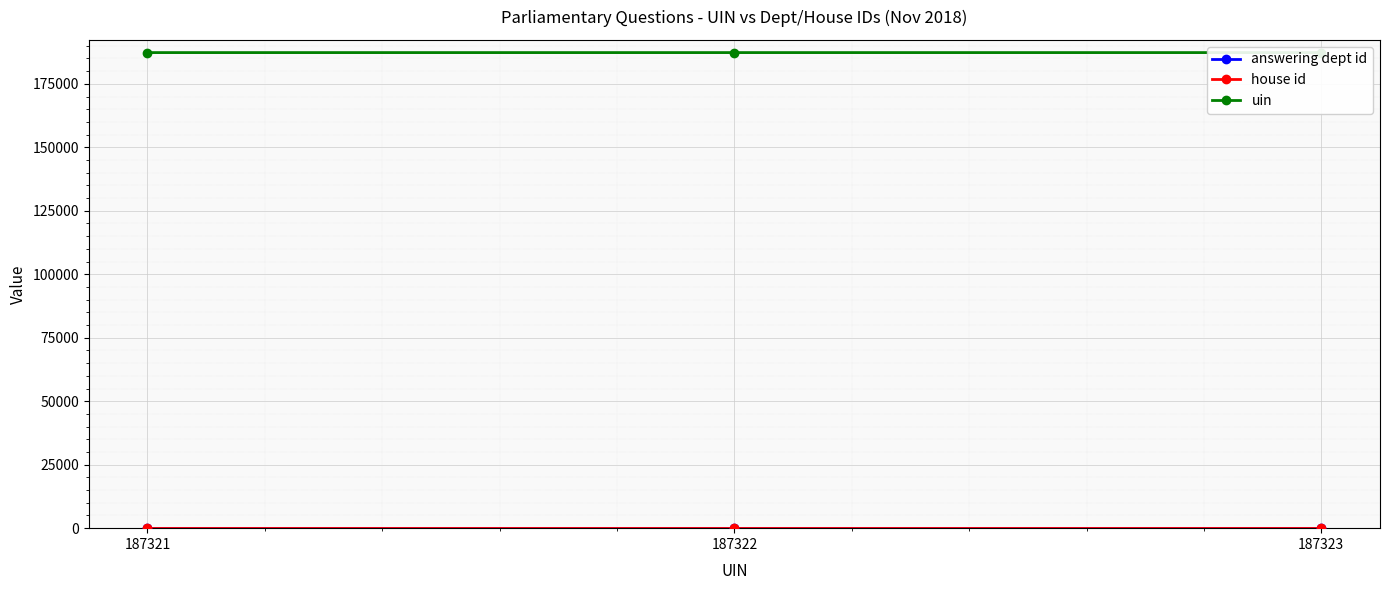

Reading left to right, list all the values displayed in this chart.

answering dept id: 10	10	10
house id: 1	1	1
uin: 187321	187322	187323